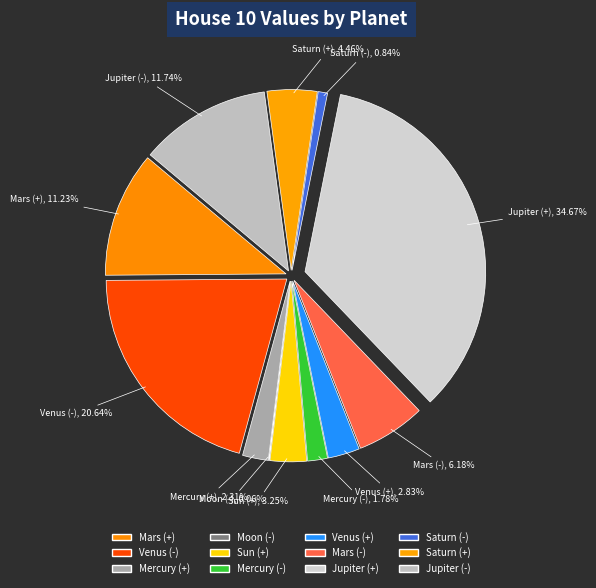

To the nearest percent, what is the average slice percentage?

8%